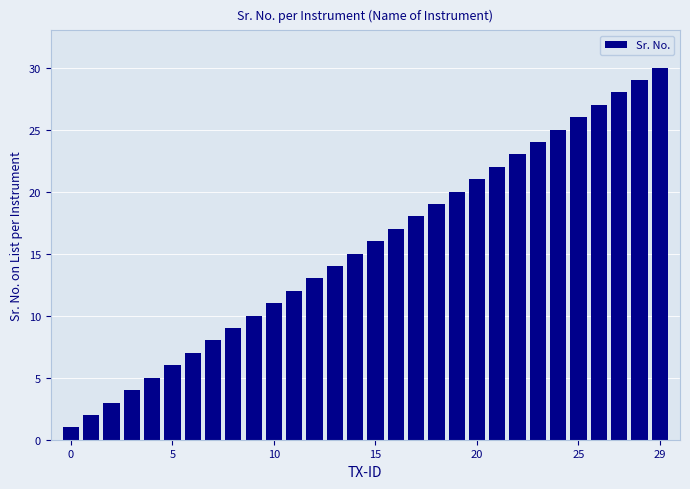

Does the chart contain any negative values?

No